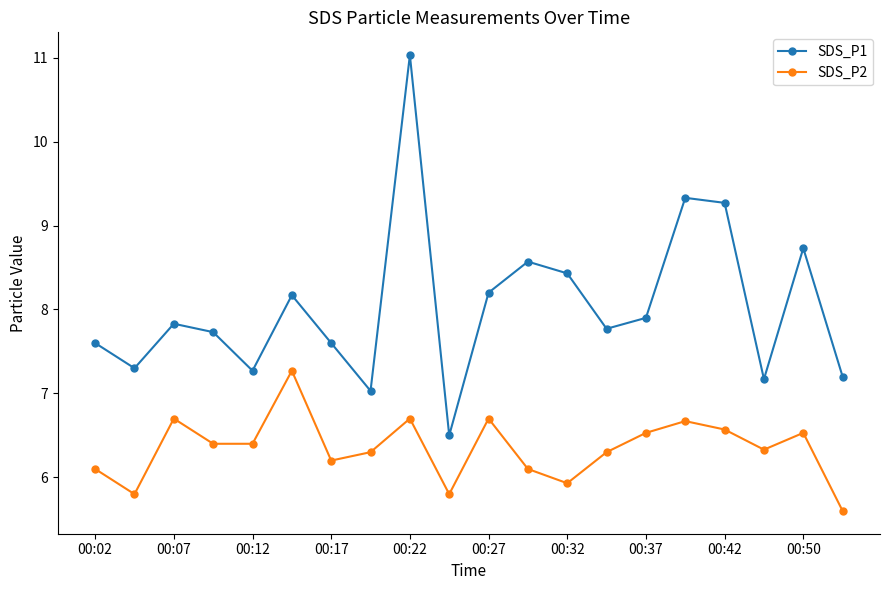

Which series has the largest total across all categories?

SDS_P1